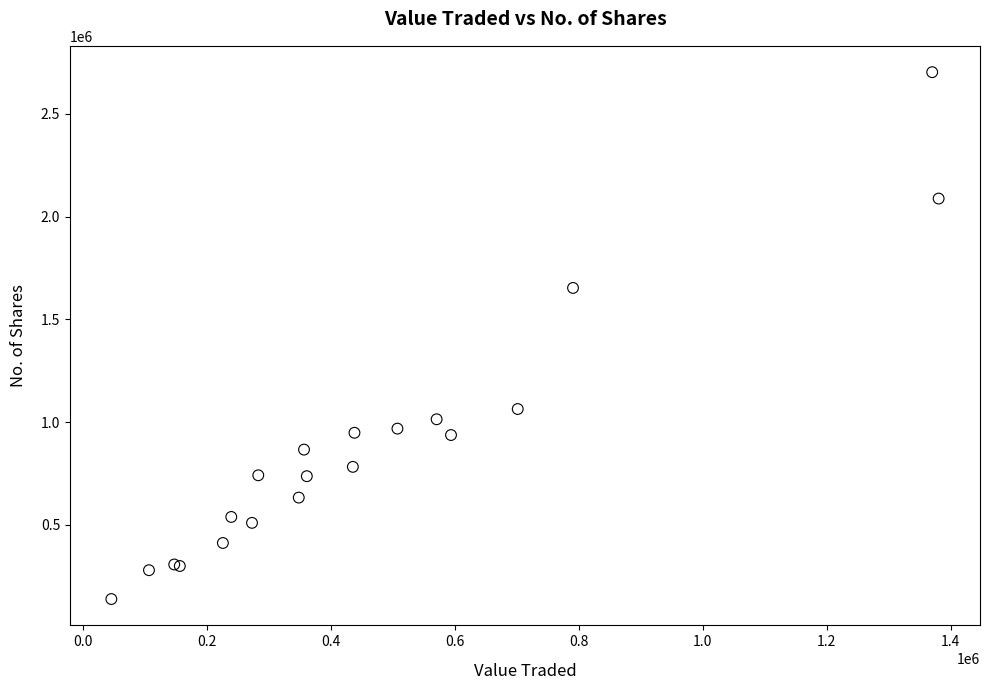

What Y value in the scatter plot is closest to 1420768?

1652907